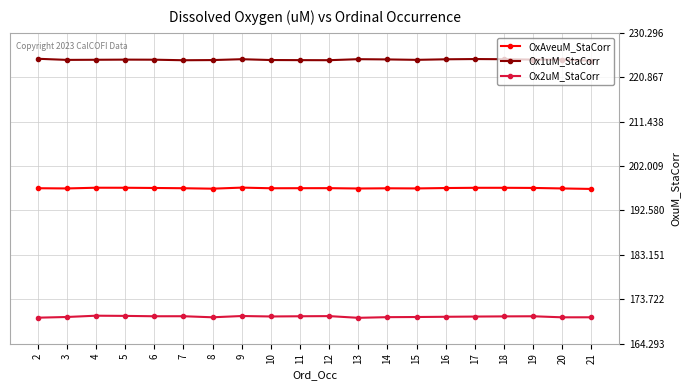

True or false: OxAveuM_StaCorr has a value of 197.3 at 14.

True